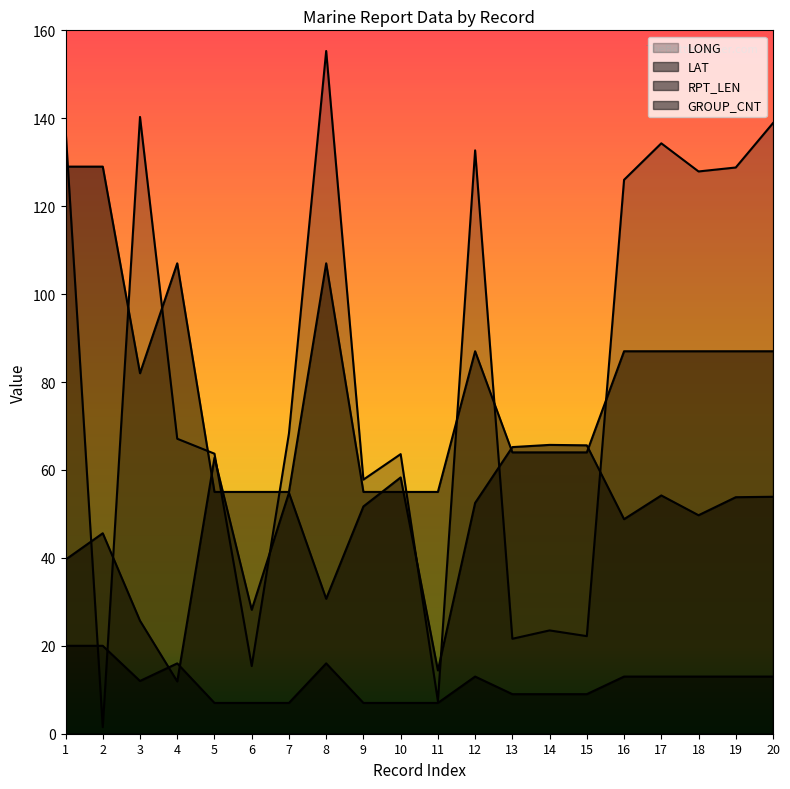

What is the value of the GROUP_CNT point at the 15th from the left?

9.0